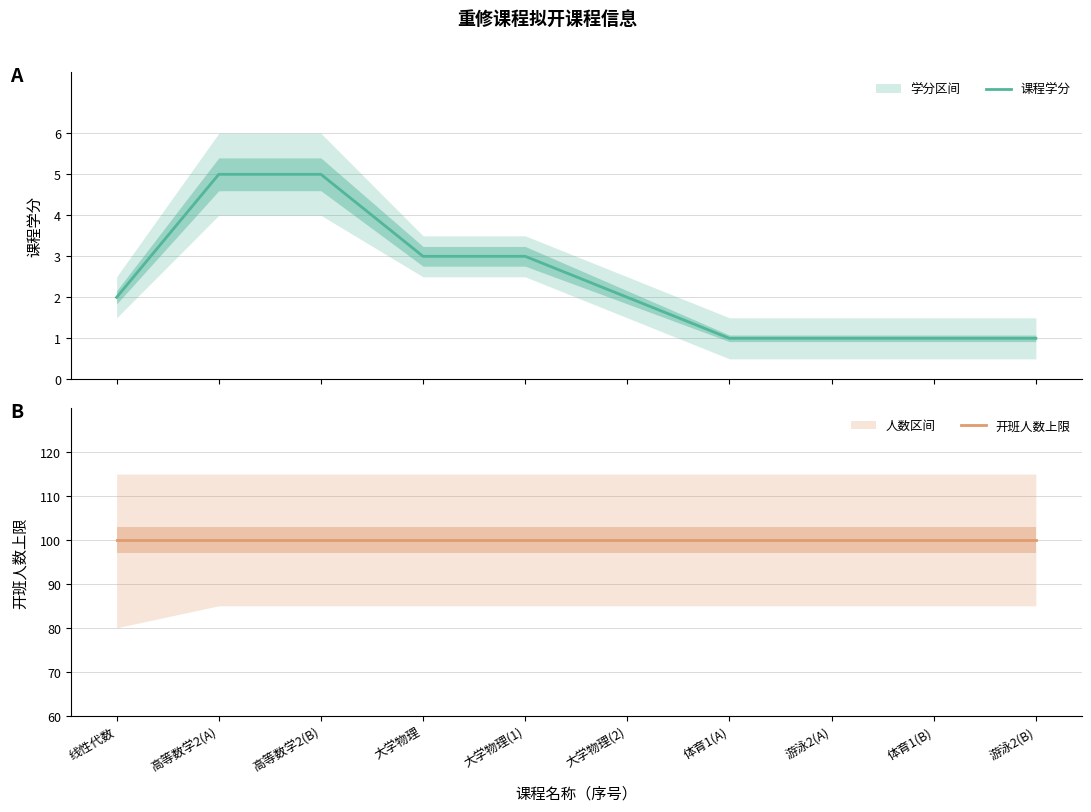

Where is 开班人数上限 nearest to the value 100?

线性代数